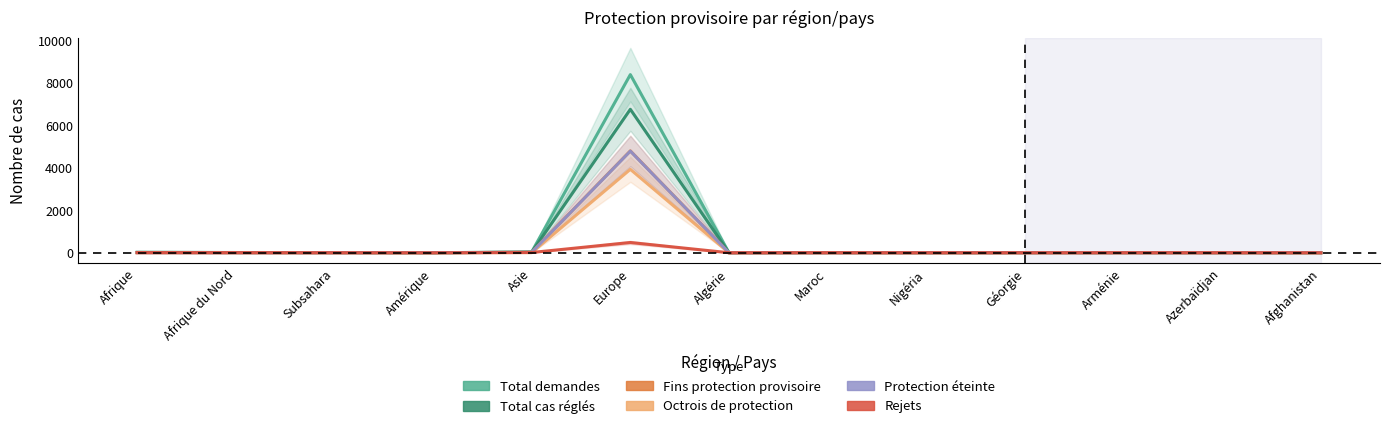

What is the difference between the highest and lowest values at Amérique?

4